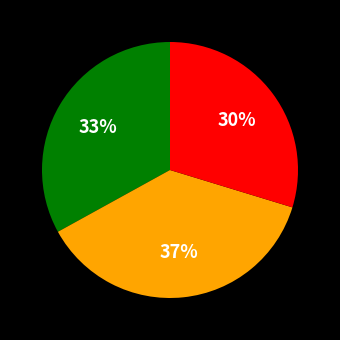

Is there a majority slice in this chart?

No